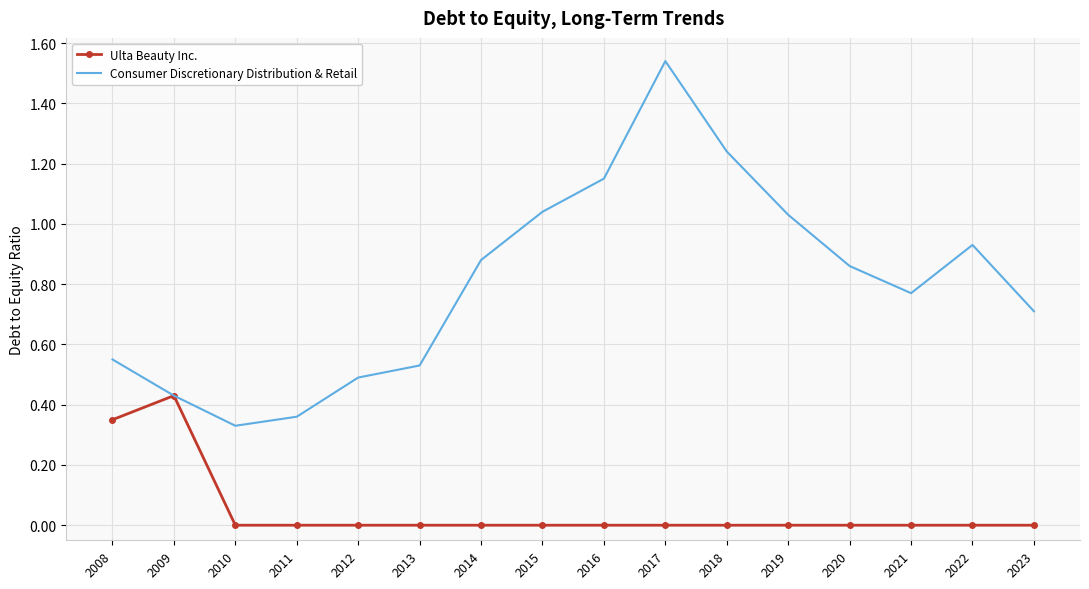

True or false: Ulta Beauty Inc. has a value of 0.0 at 2013.

True